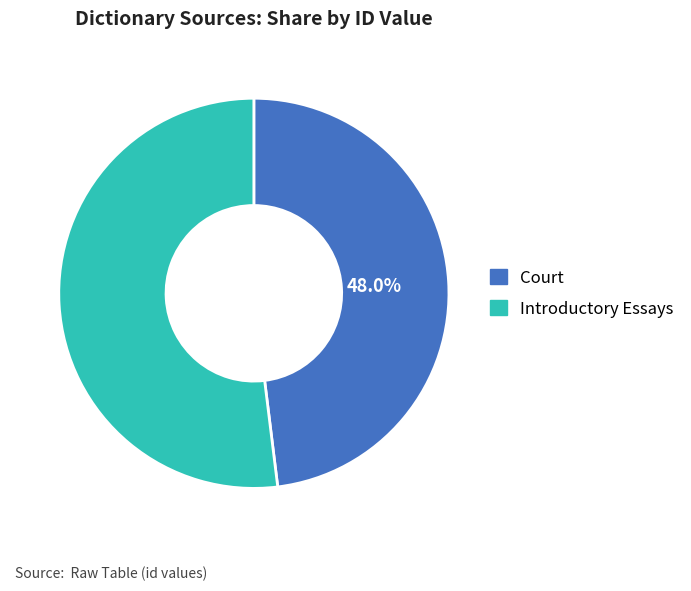

To the nearest percent, what is the average slice percentage?

50%